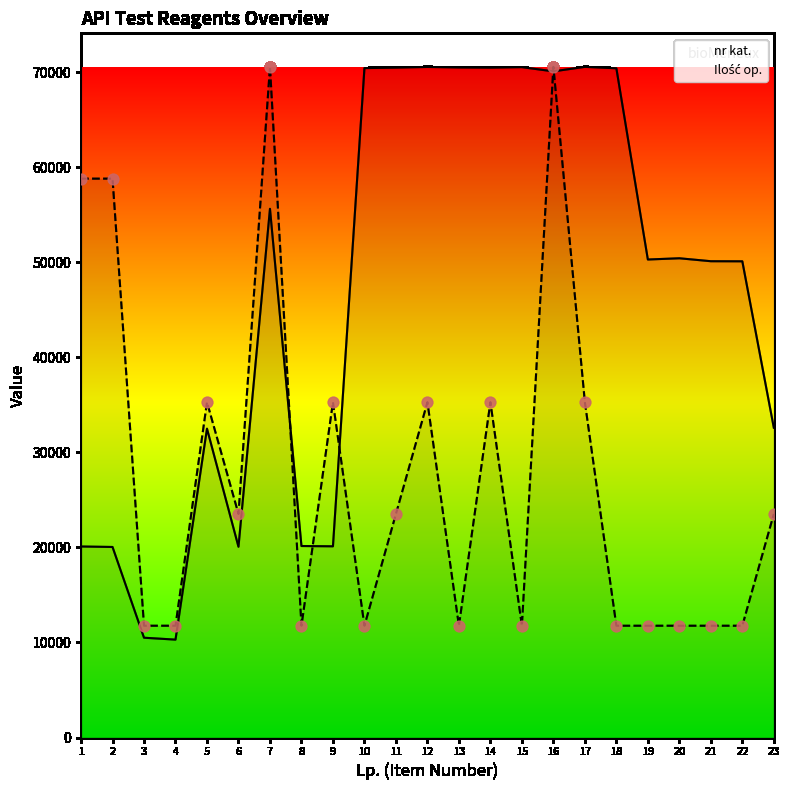

Which series has the largest total across all categories?

nr kat.